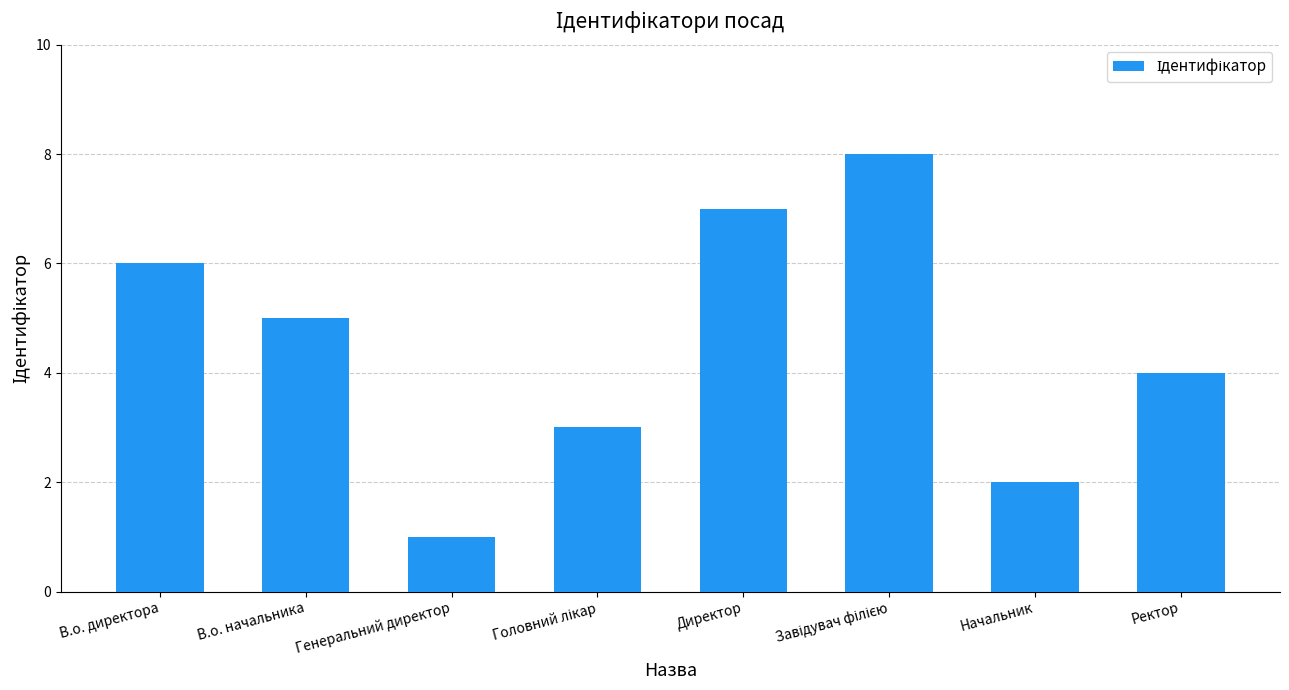

Are the bars horizontal?

No